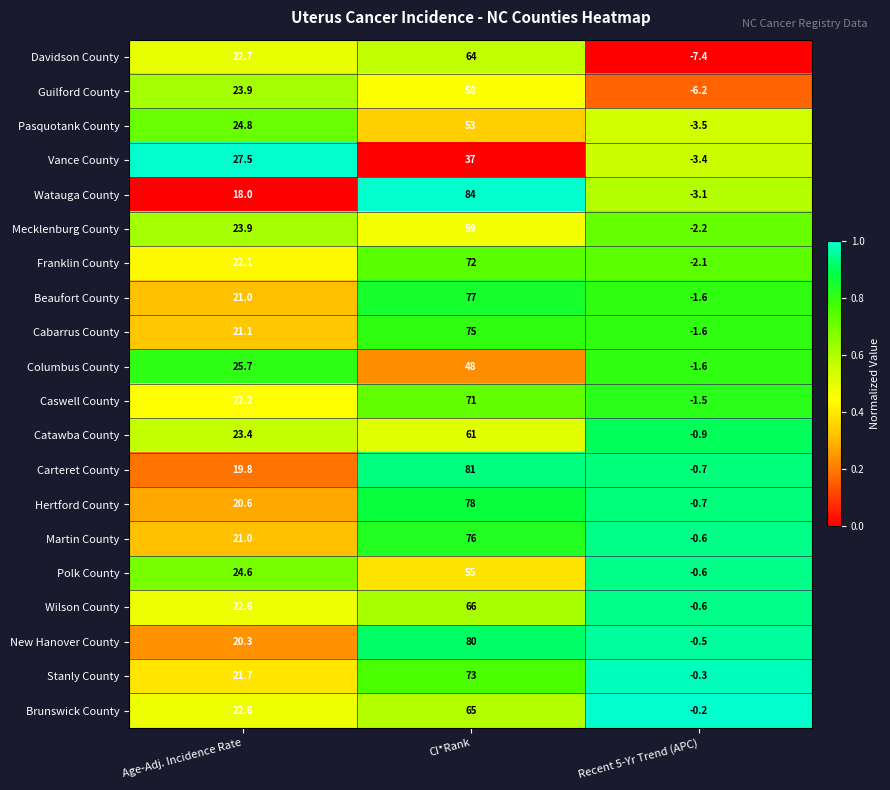

How many distinct data groups are displayed?

20